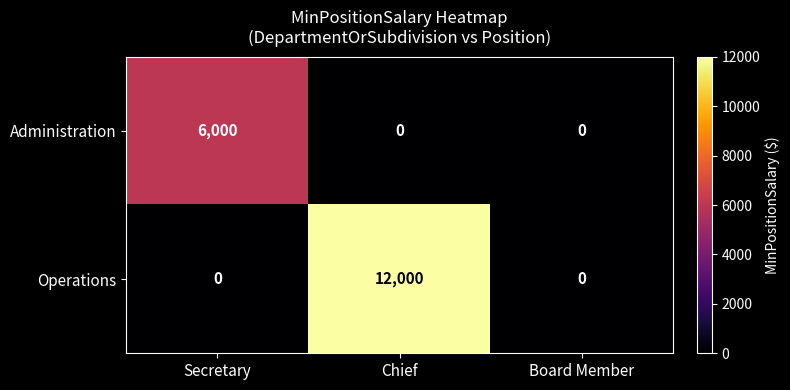

What is the difference between the Administration values at Secretary and Board Member?

6000